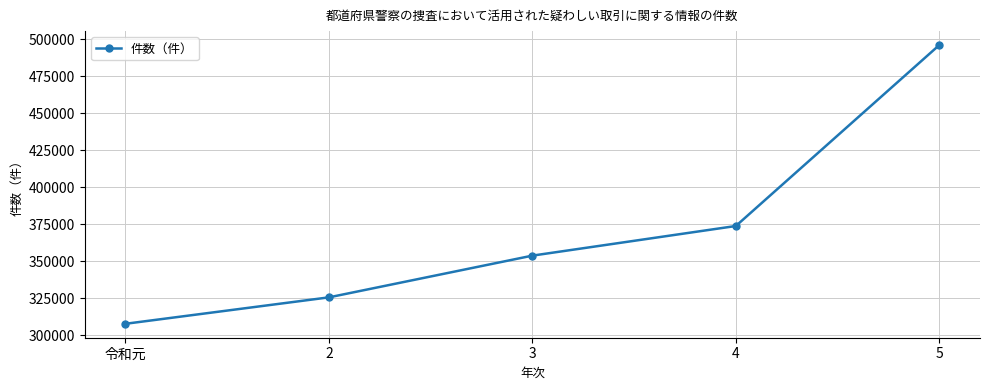

What is the label of the 2nd point from the right?

4